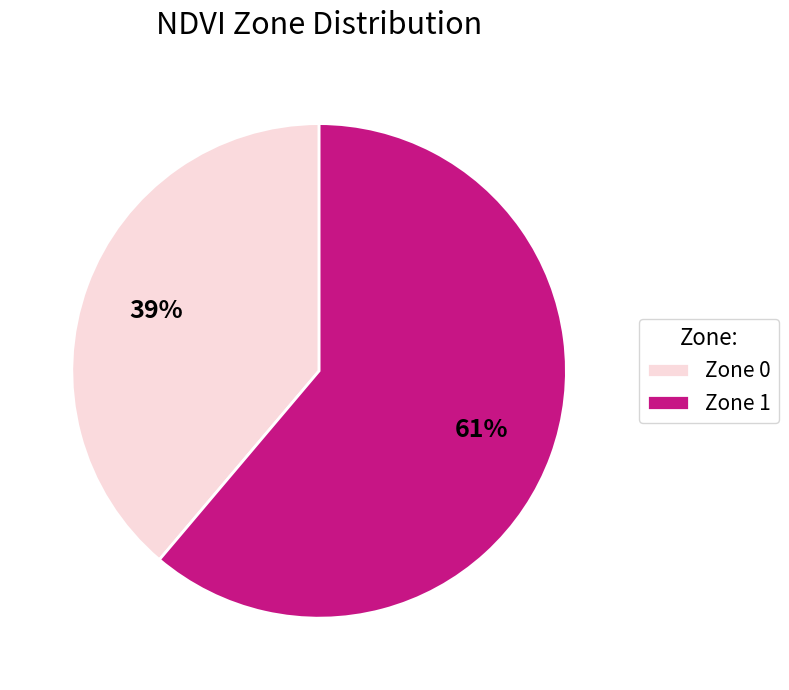

To the nearest percent, what percentage of the pie is Zone 0?

39%